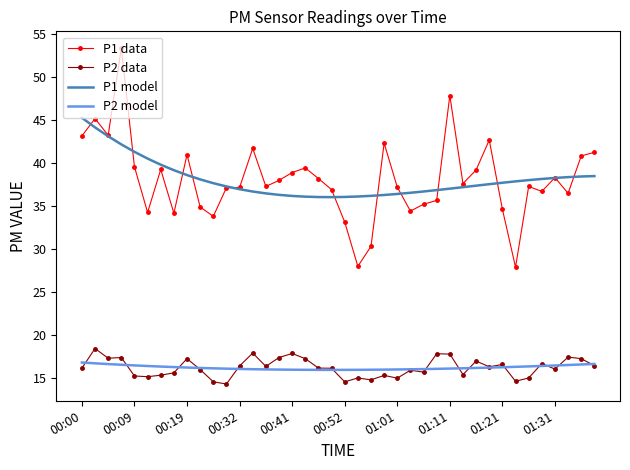

True or false: P1 data and P2 data intersect in this chart.

False